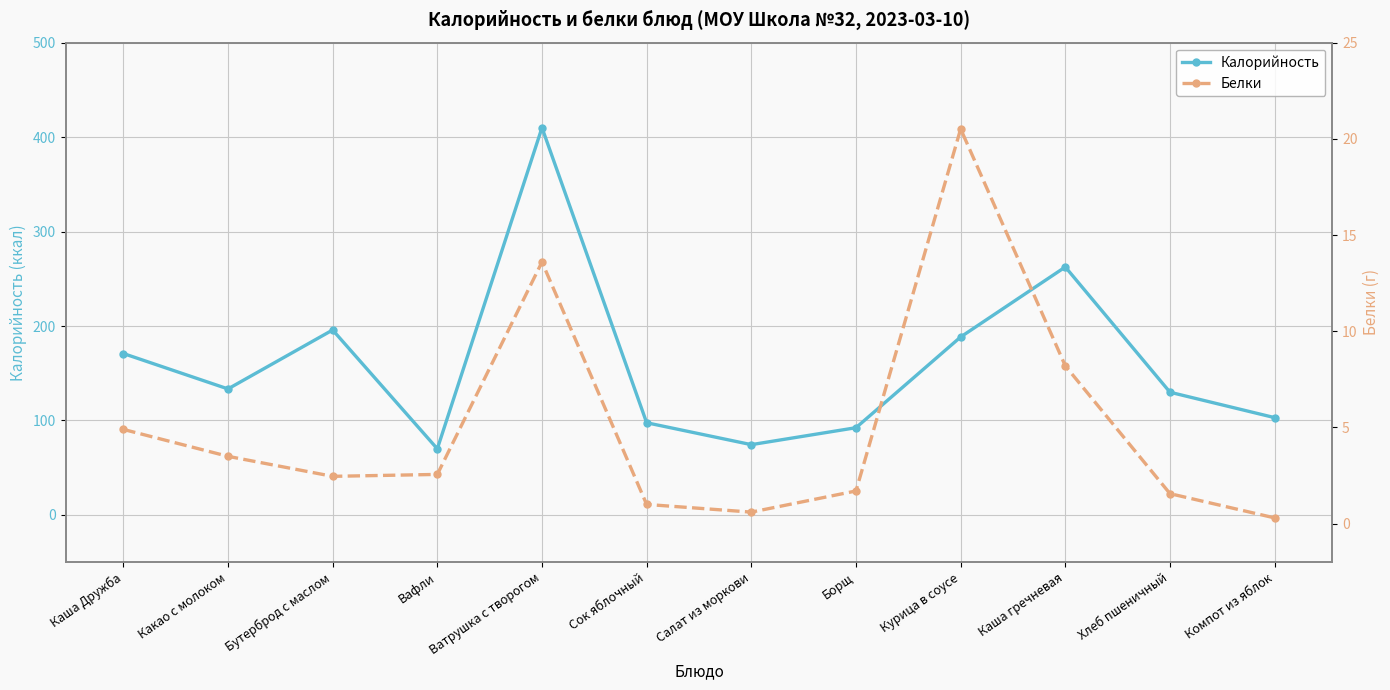

At which category is the sum across all series the highest?

Ватрушка с творогом